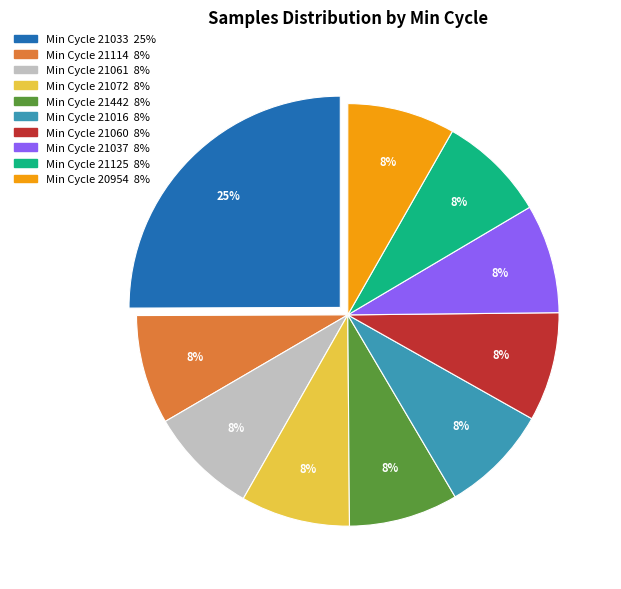

Is there a majority slice in this chart?

No